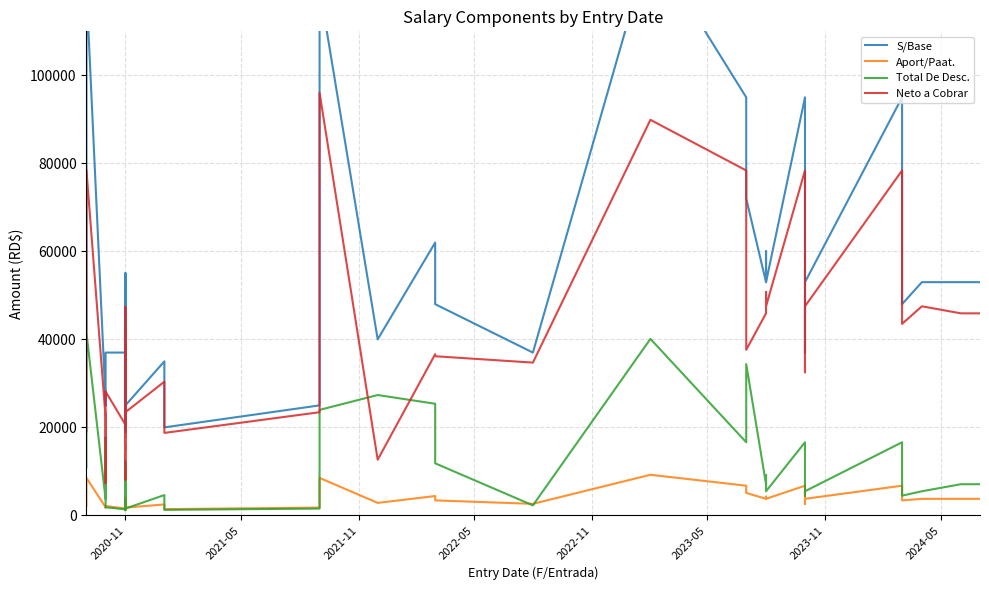

Is this an area chart (filled region under the line)?

No